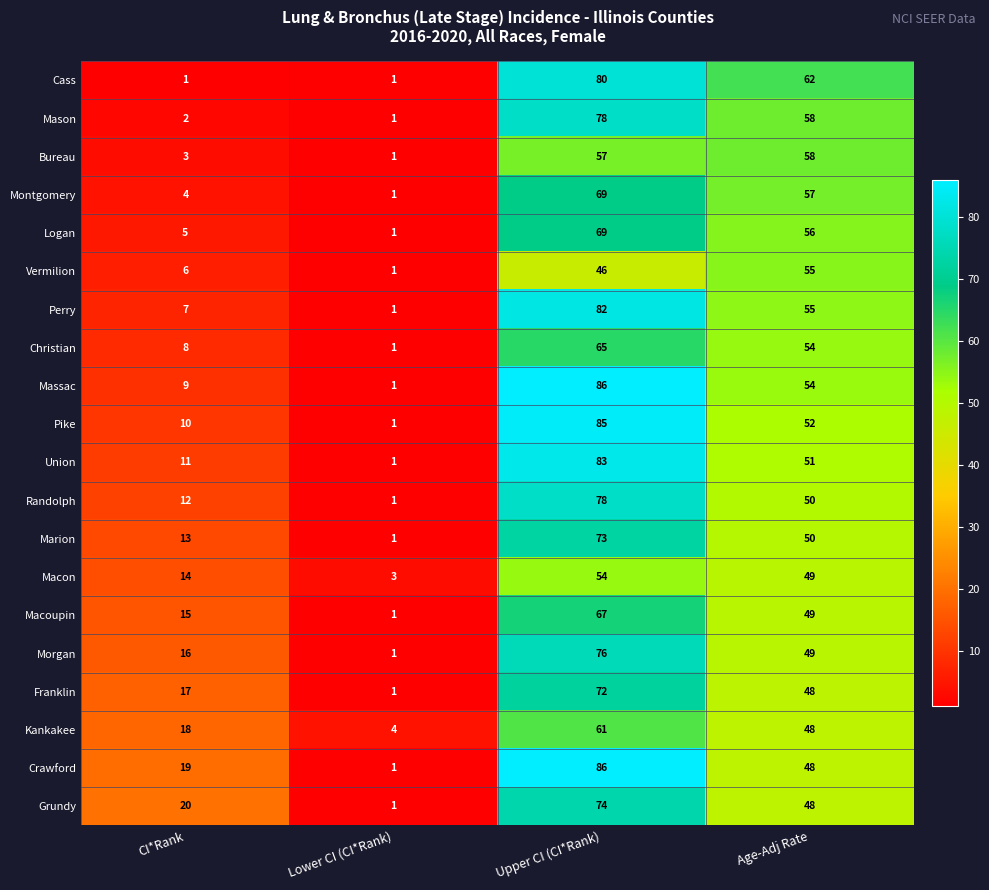

What is the difference between the highest and lowest values at Lower CI (CI*Rank)?

3